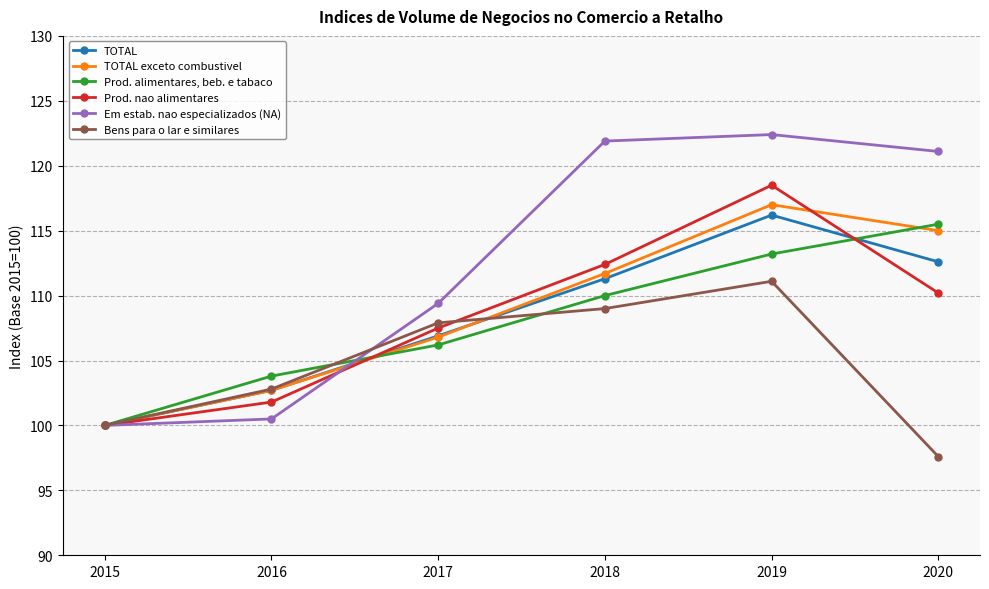

How many values in the TOTAL exceto combustivel series exceed 111?

3